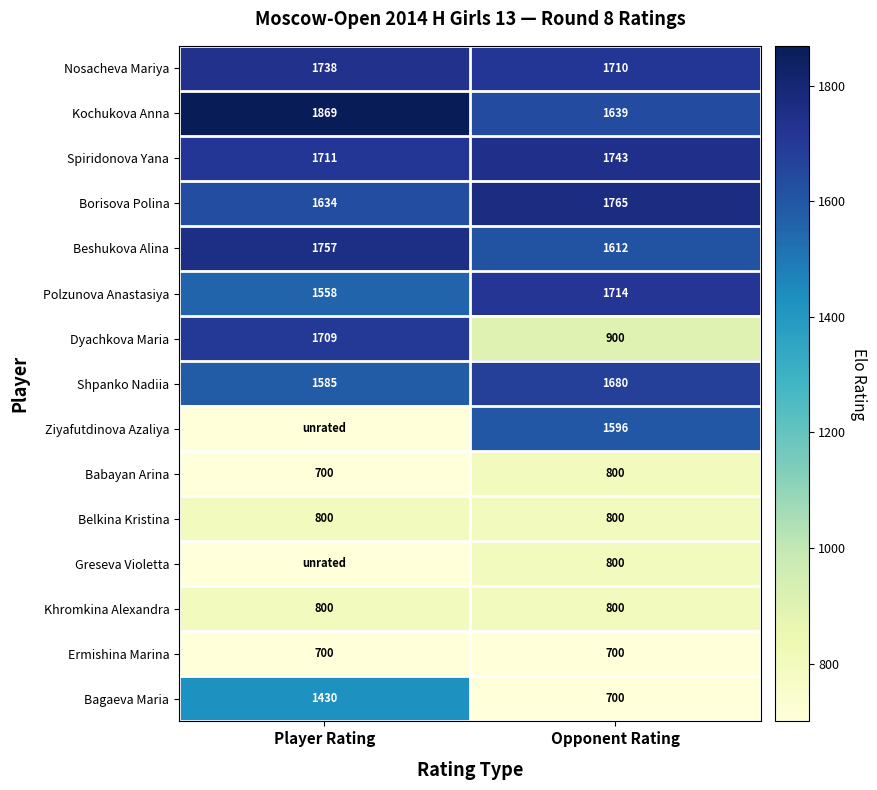

The Ziyafutdinova Azaliya series shows 1596 at Opponent Rating. True or false?

True